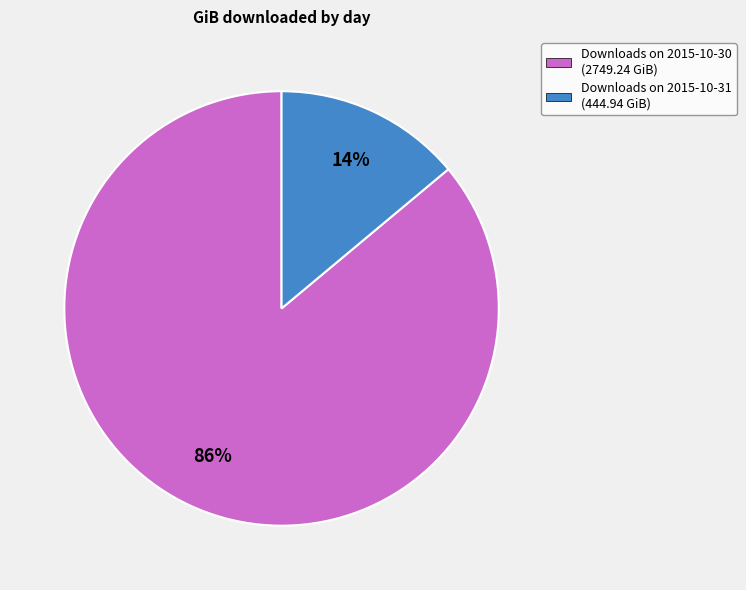

Rank the categories by value from lowest to highest.

Downloads on 2015-10-31 (444.94 GiB), Downloads on 2015-10-30 (2749.24 GiB)